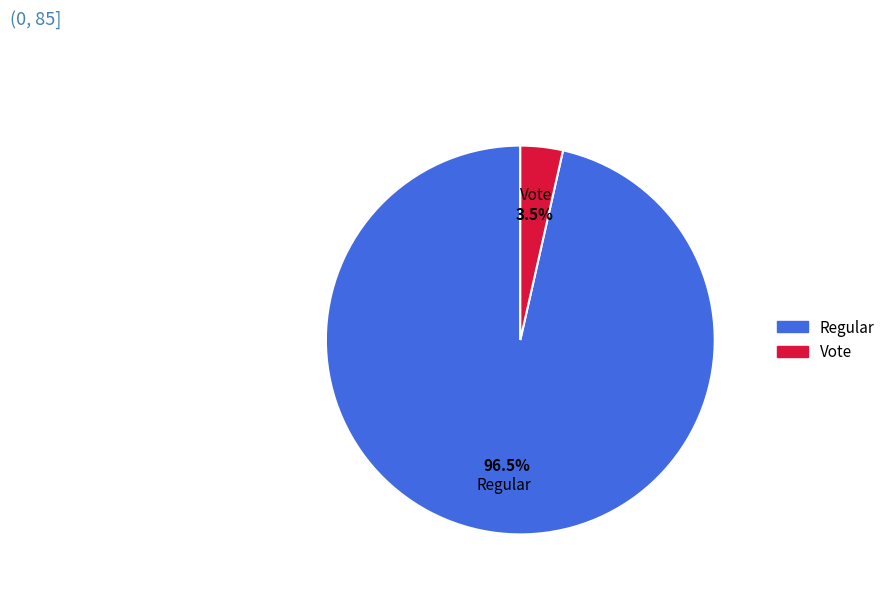

Combined, do Vote and Regular account for over 50%?

Yes